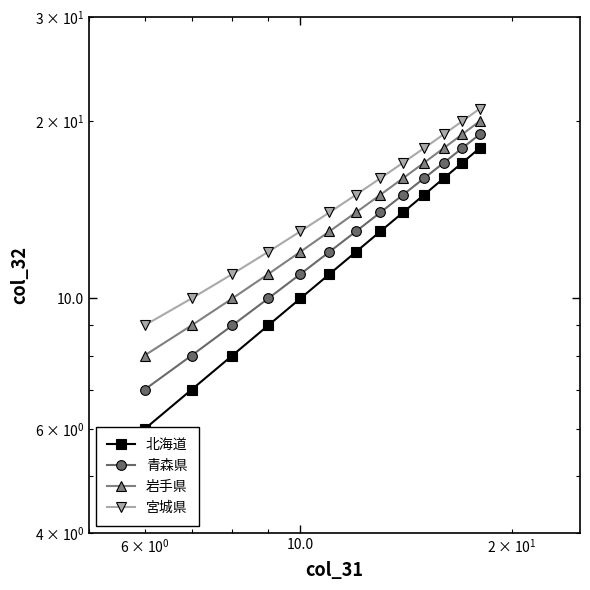

Rank the series by their average value, from highest to lowest.

宮城県, 岩手県, 青森県, 北海道